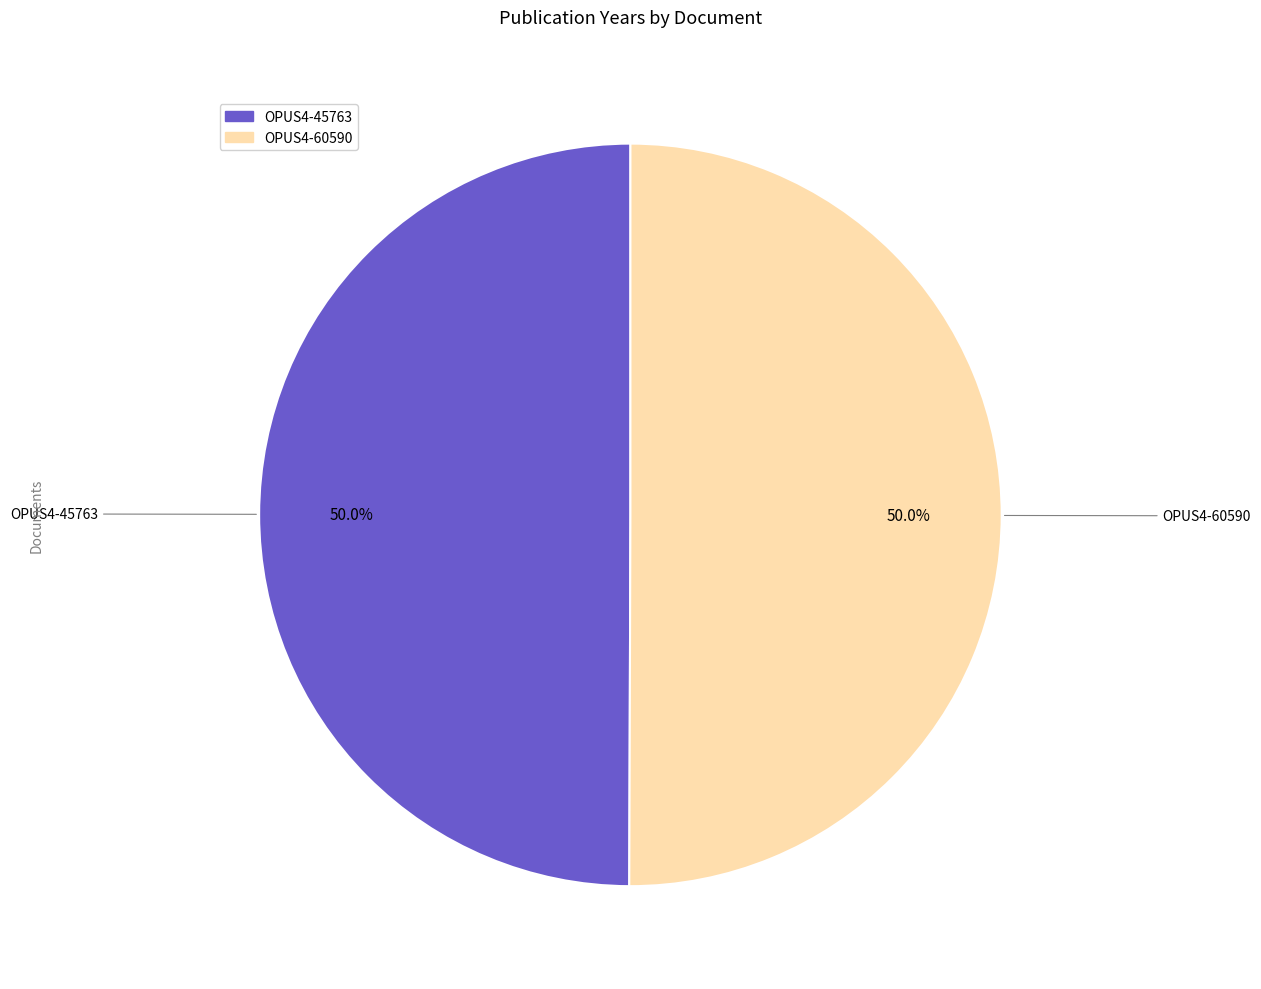

What percentage is NOT represented by OPUS4-45763?

50.0%